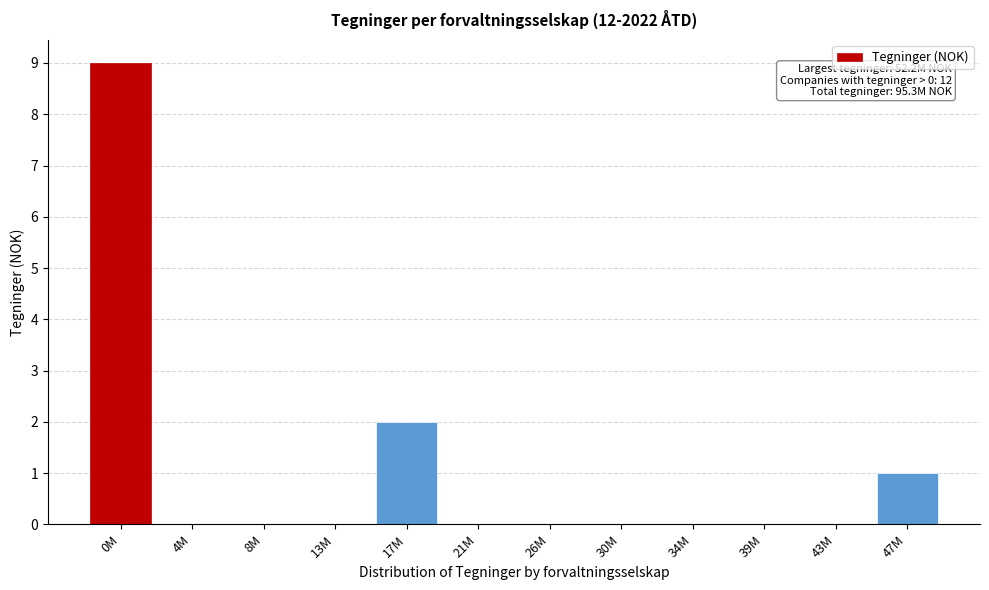

Reading right to left, what are all the values shown in this chart?

47M=1	43M=0	39M=0	34M=0	30M=0	26M=0	21M=0	17M=2	13M=0	8M=0	4M=0	0M=9